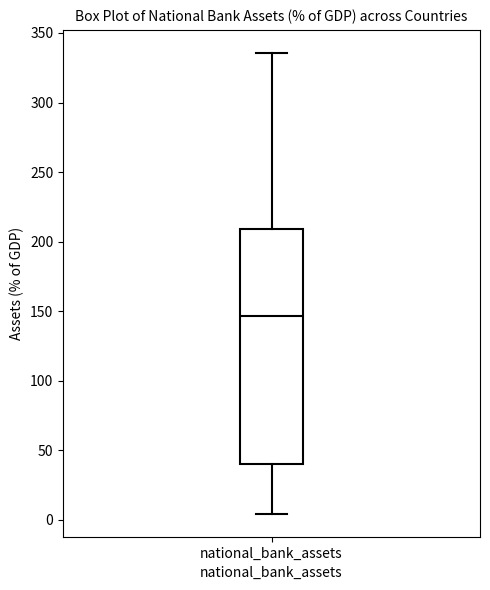

Transcribe this box plot: give where the median line is, the range the box spans, and where the two whiskers end, as read against the y-axis. The values are not printed on the chart, so give them approximately, as read against the axis.

median 145, box 40 to 210, whiskers 5 to 335